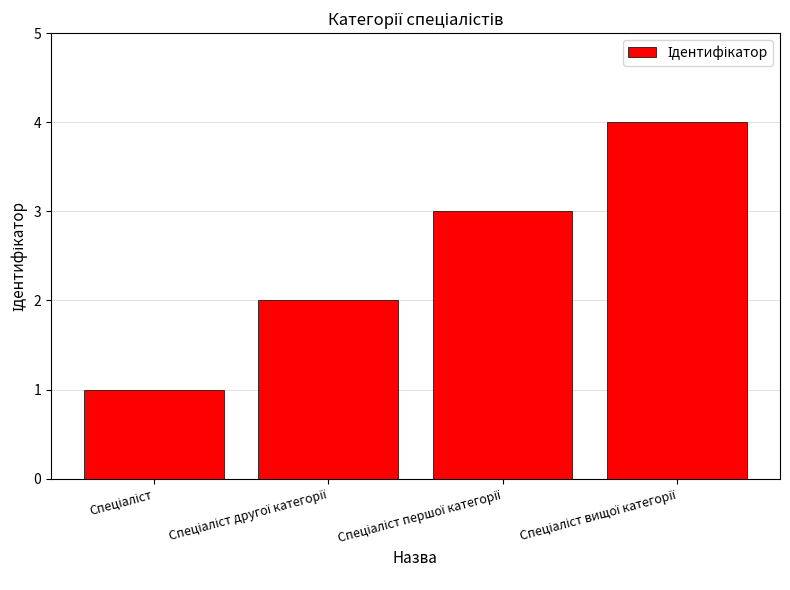

What is the sum of all values?

10